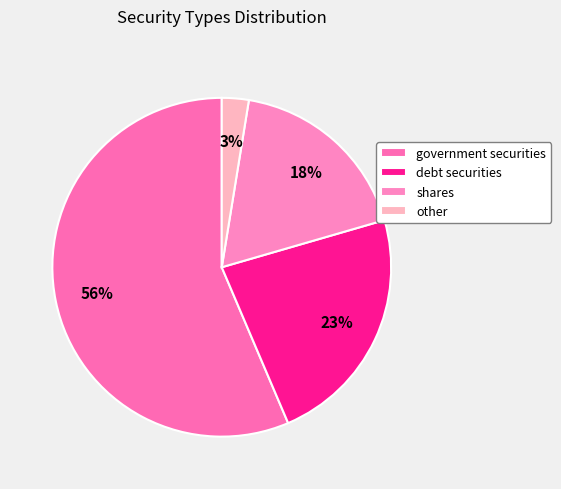

Approximately how many times larger is the value at other compared to debt securities?

0.1